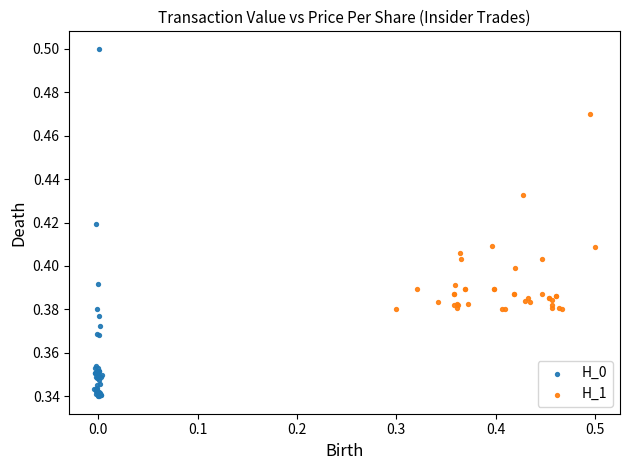

Which series contains the highest Y value?

H_0